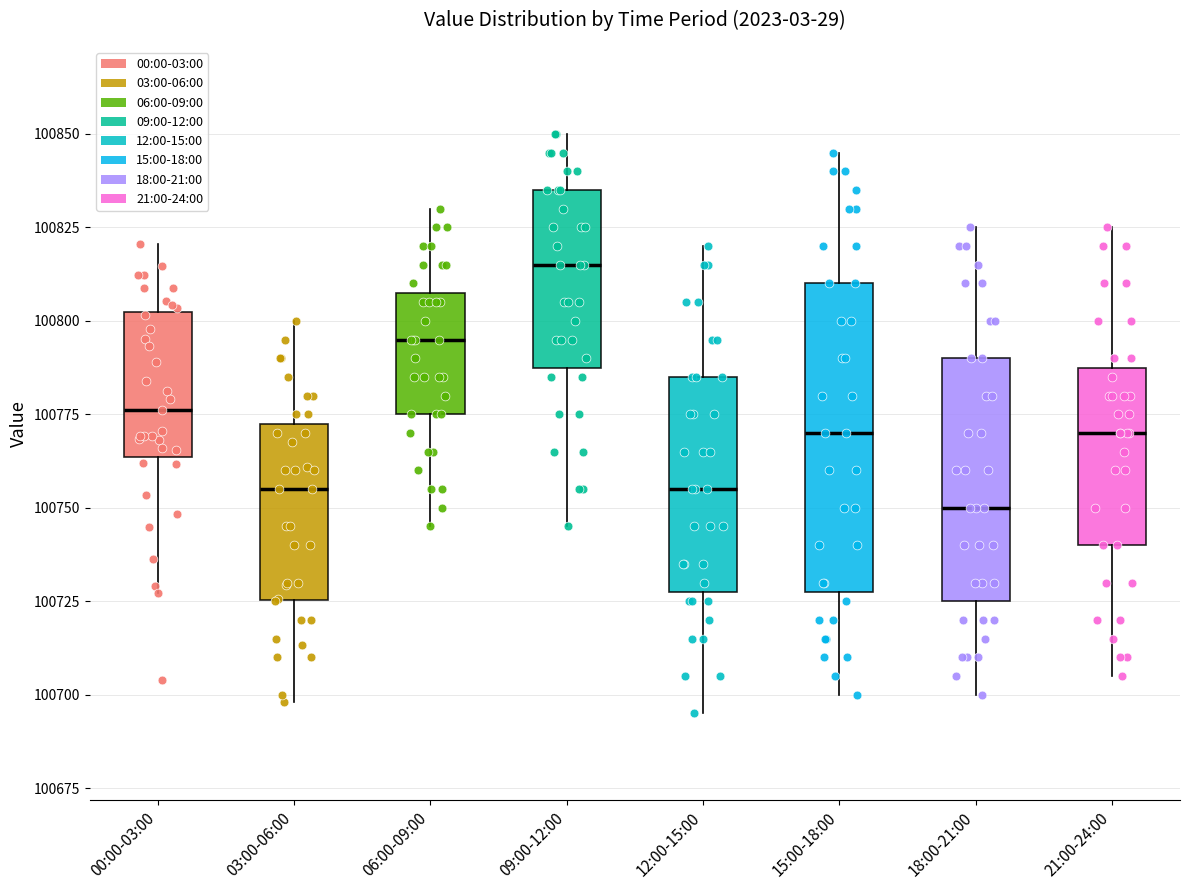

Where does the lower whisker of the box for 12:00-15:00 end on the y-axis? The values are not printed on the chart, so give them approximately, as read against the axis.

100695